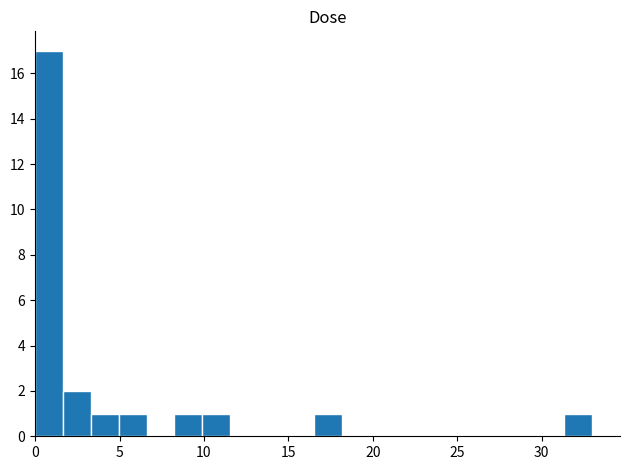

Read against the x-axis, roughly where is the centre of the tallest bar?

1.0